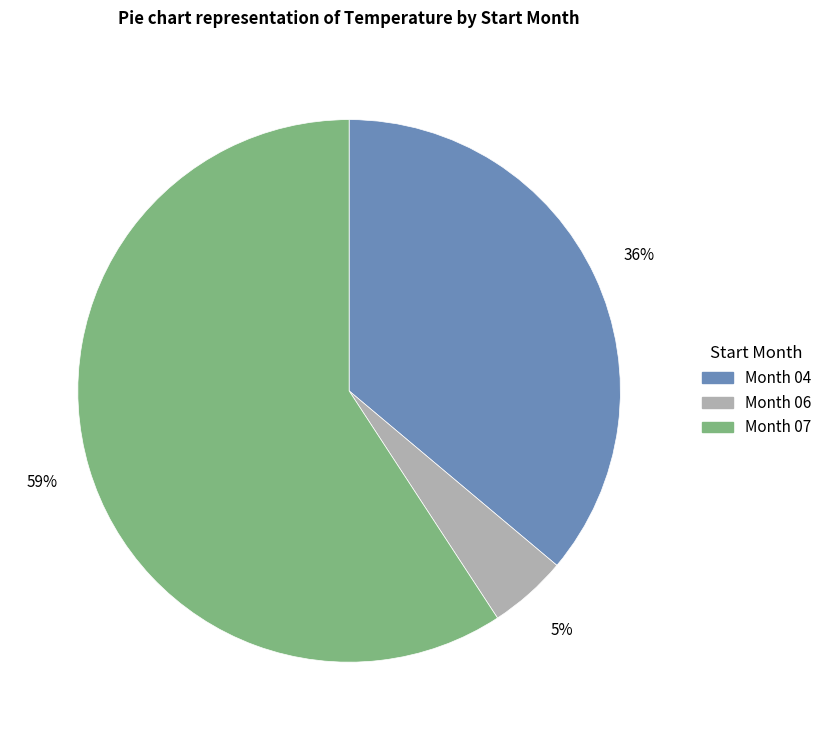

To the nearest percent, what is the average slice percentage?

33%